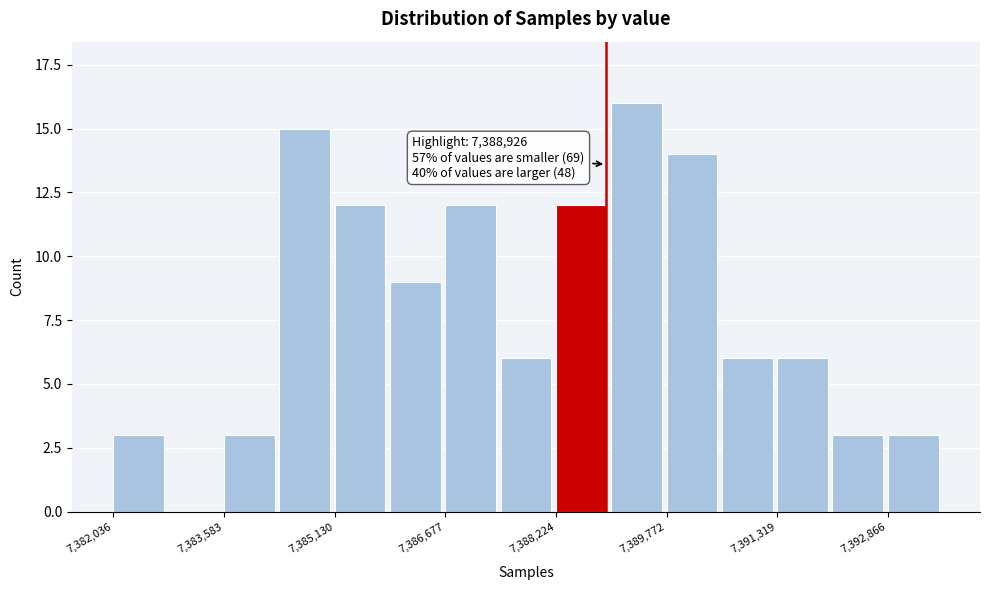

Read against the x-axis, roughly where is the centre of the tallest bar?

7389400